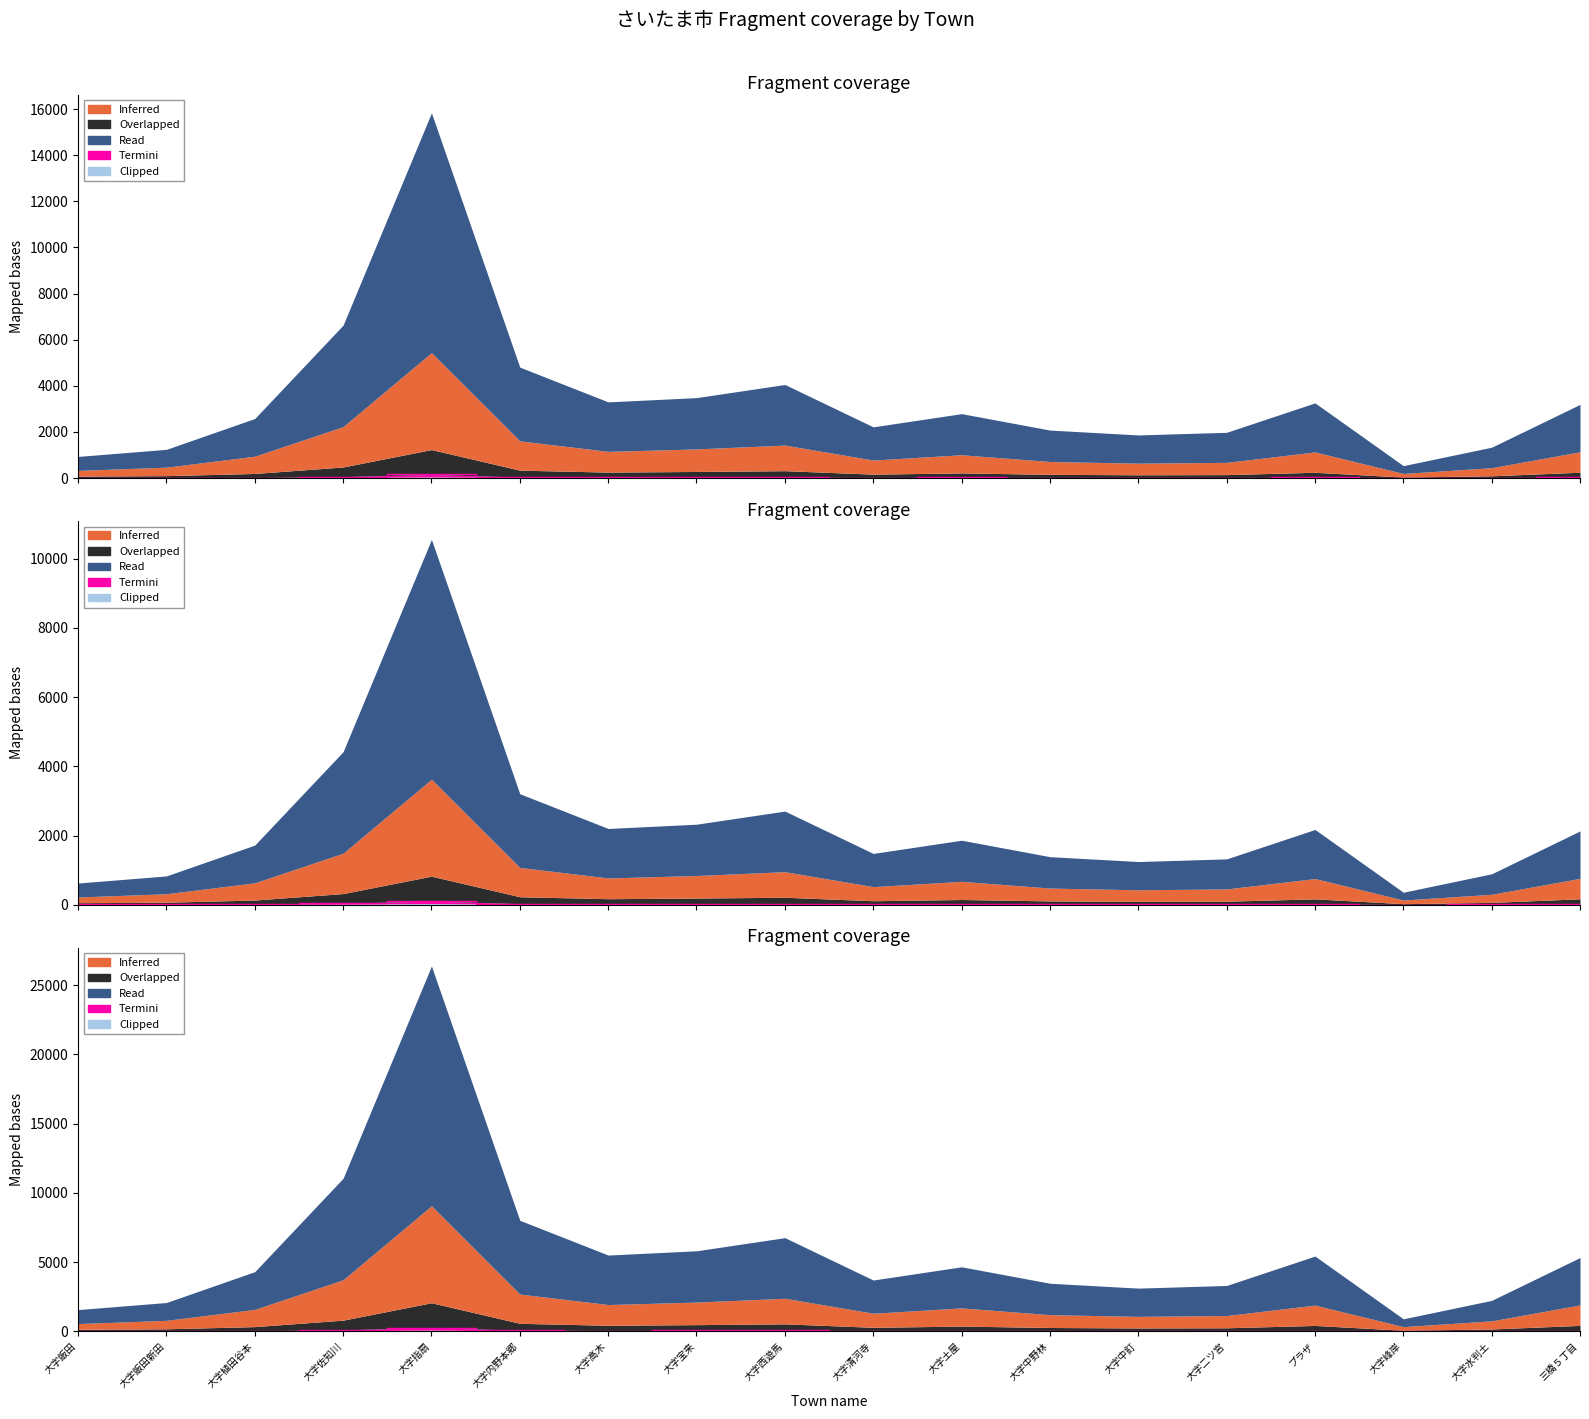

Does the chart display data point markers on the line(s)?

No